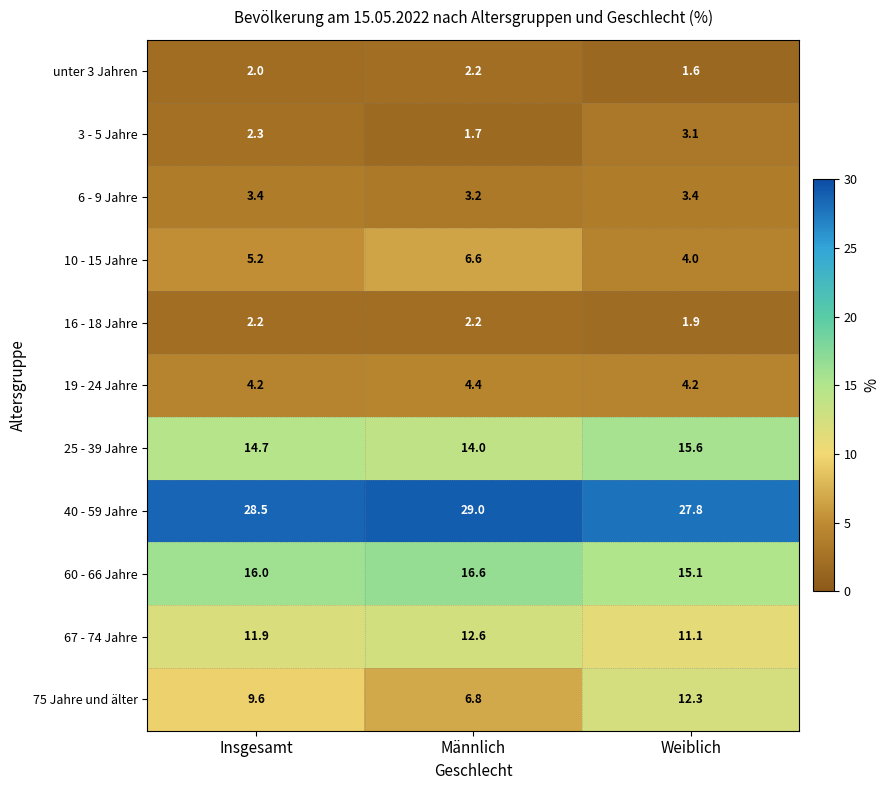

The 75 Jahre und älter series shows 6.8 at Männlich. True or false?

True